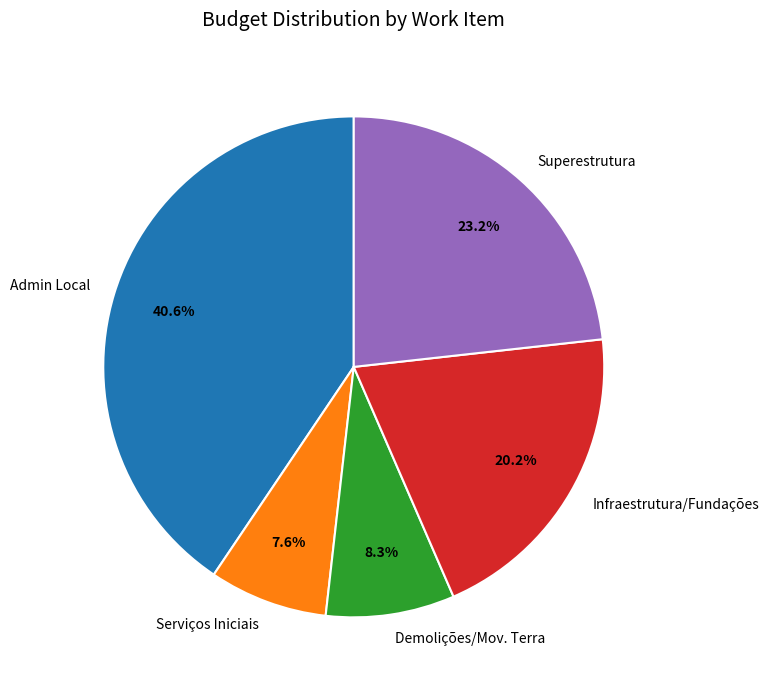

What percentage is NOT represented by Infraestrutura/Fundações?

79.8%